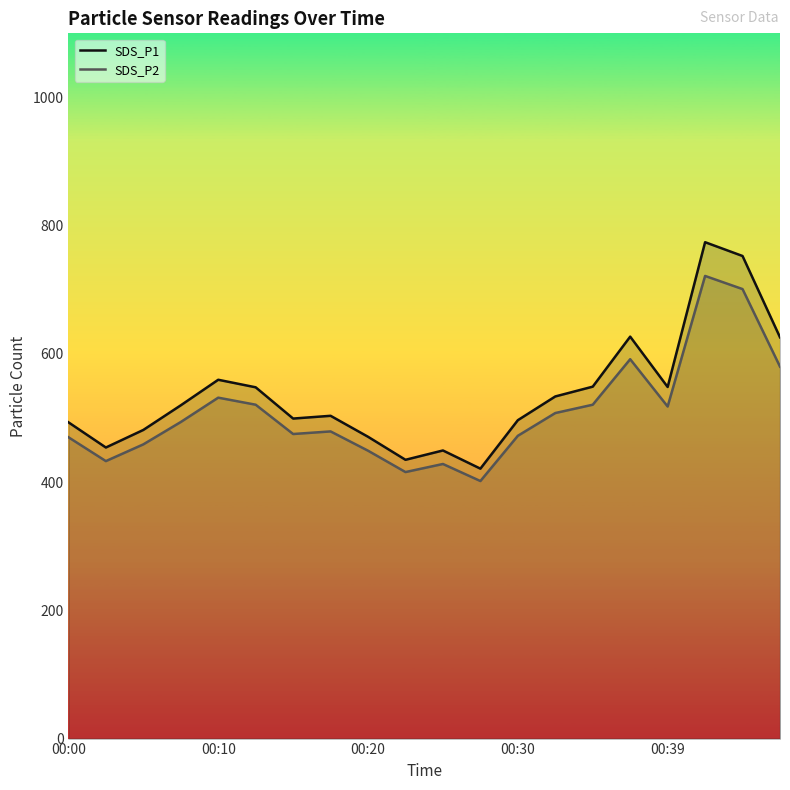

Rank the series by their maximum value, from lowest to highest.

SDS_P2, SDS_P1